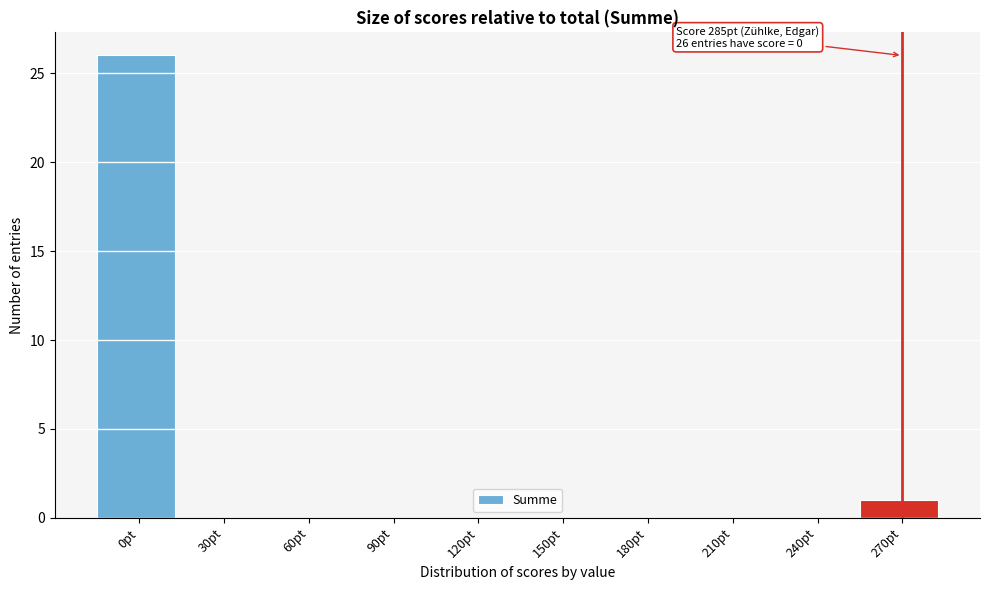

Reading right to left, list all the values displayed in this chart.

270pt=1	240pt=0	210pt=0	180pt=0	150pt=0	120pt=0	90pt=0	60pt=0	30pt=0	0pt=26